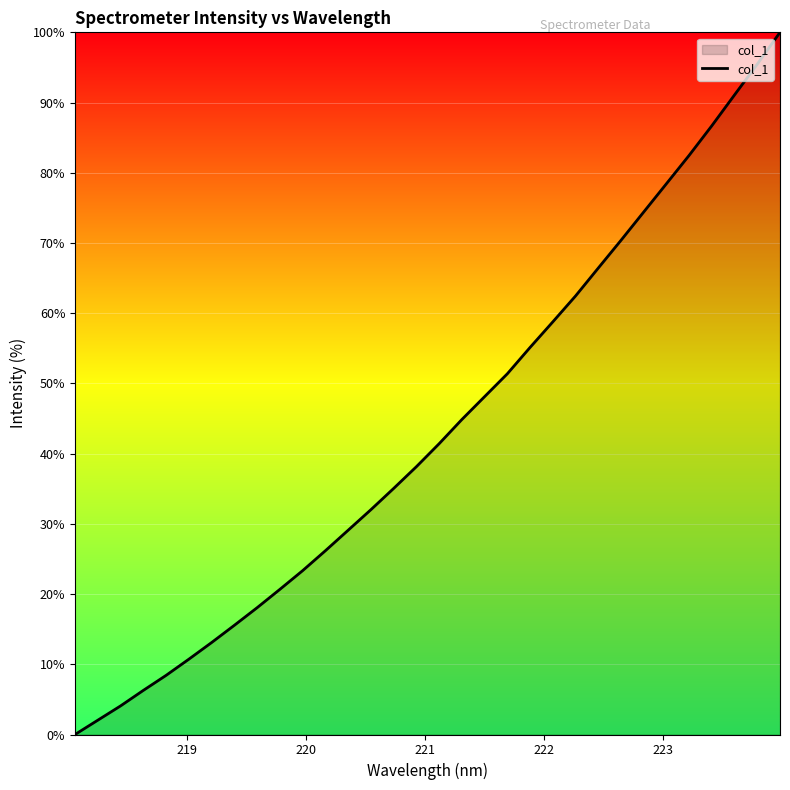

What is the difference between the maximum and minimum values?

100.0